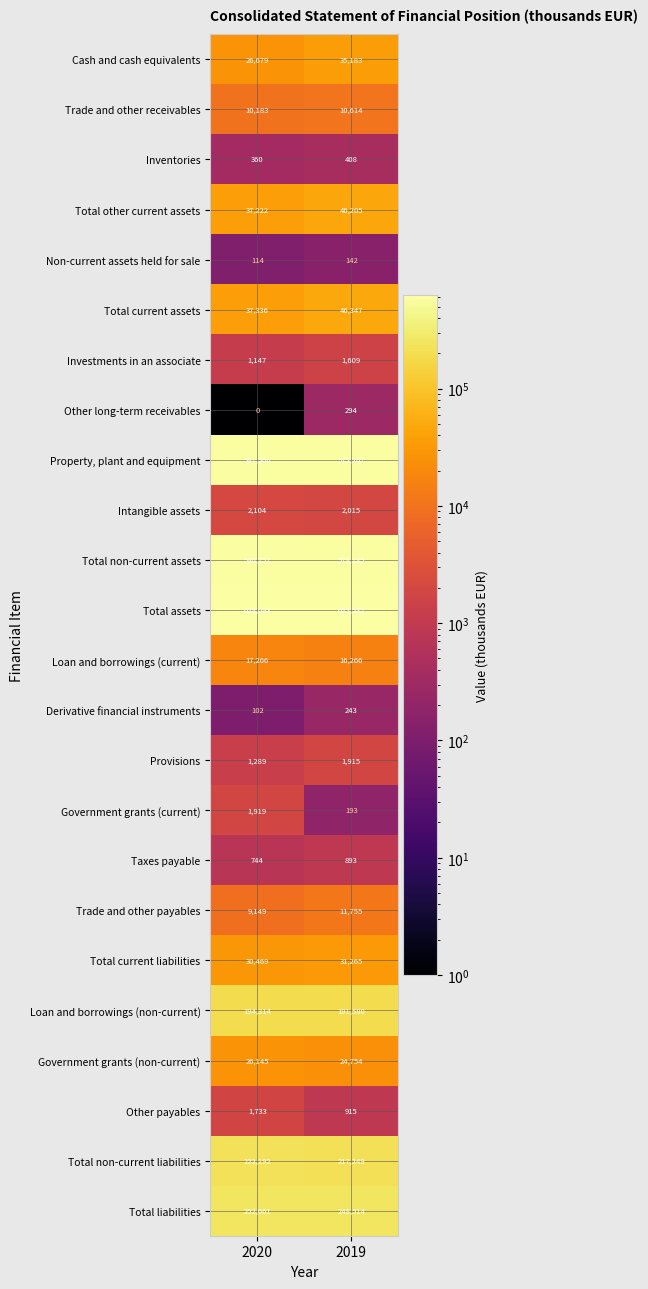

What is the maximum value shown in the chart?

628093